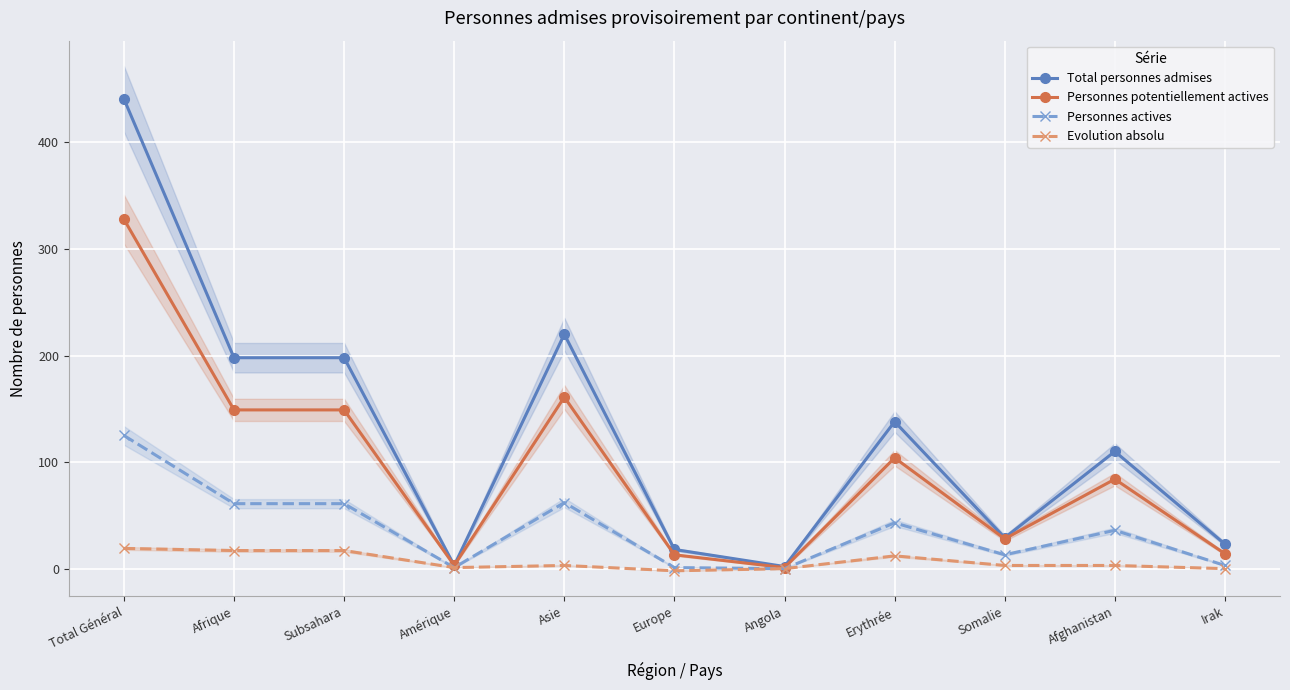

Which has a higher value, Irak or Angola?

Irak